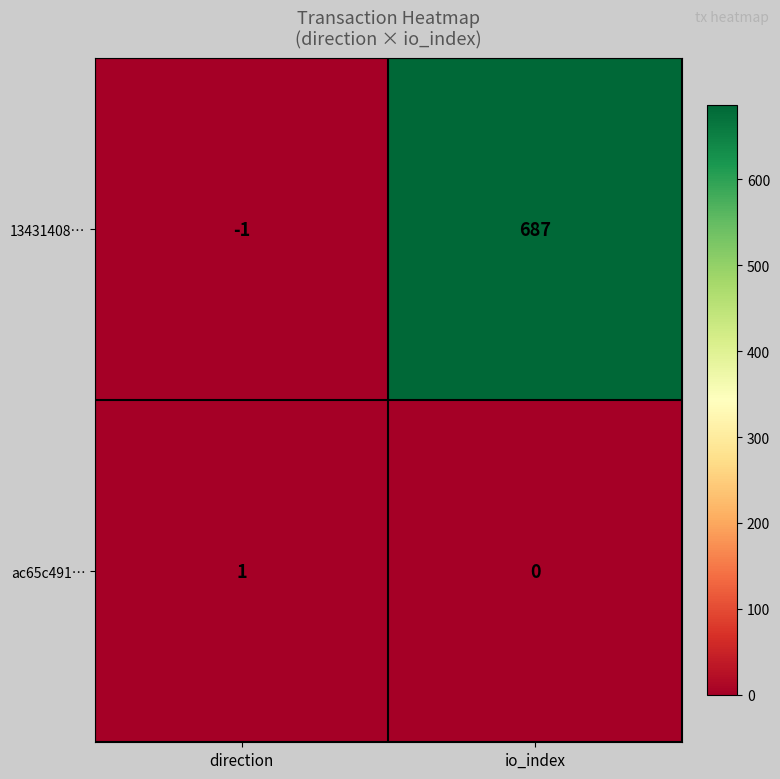

Where is ac65c491… nearest to the value 0?

io_index